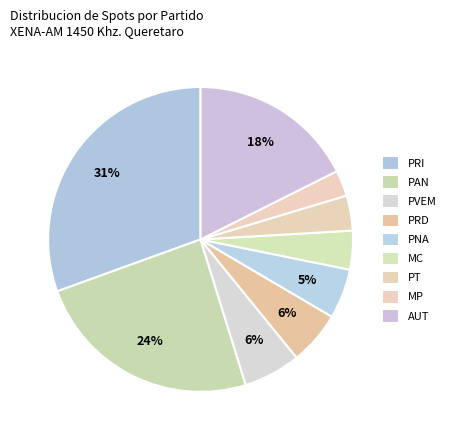

Does PNA account for over 50% of the chart?

No